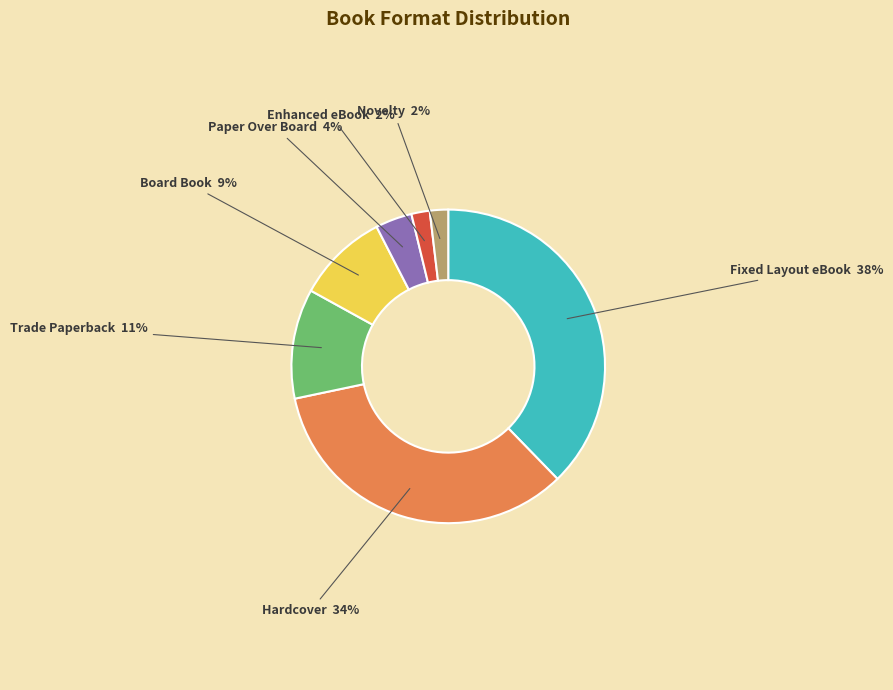

The Enhanced eBook slice represents 2% of the pie. True or false?

True